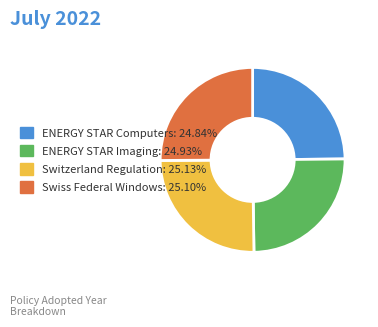

Is there any slice that represents more than half of the pie?

No